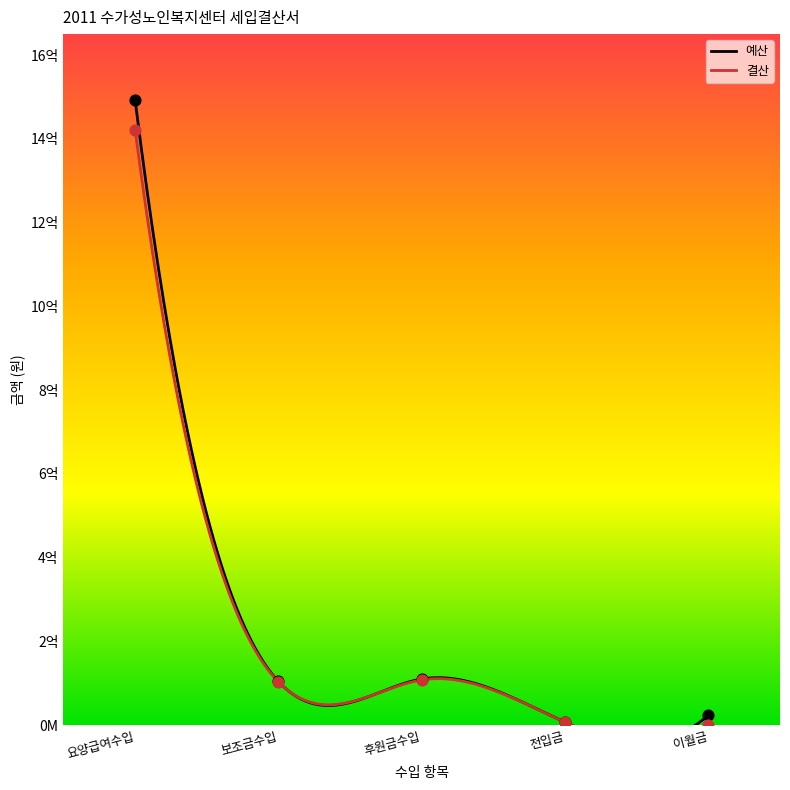

What are all the series names shown in the legend?

예산, 결산